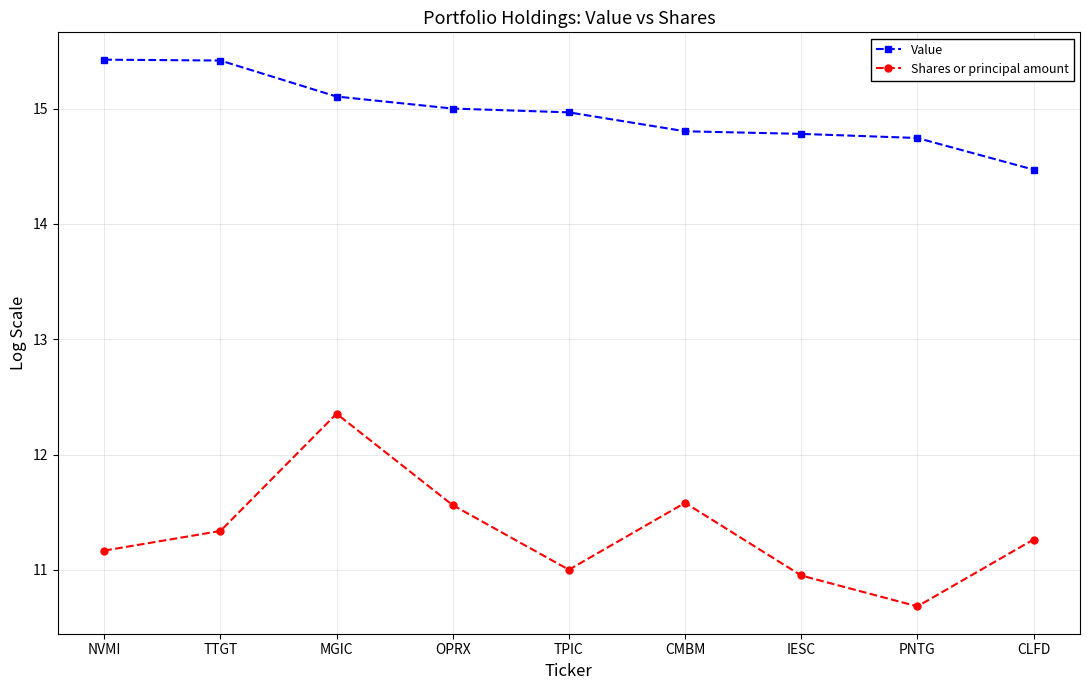

Which category has the lowest value across all series?

PNTG